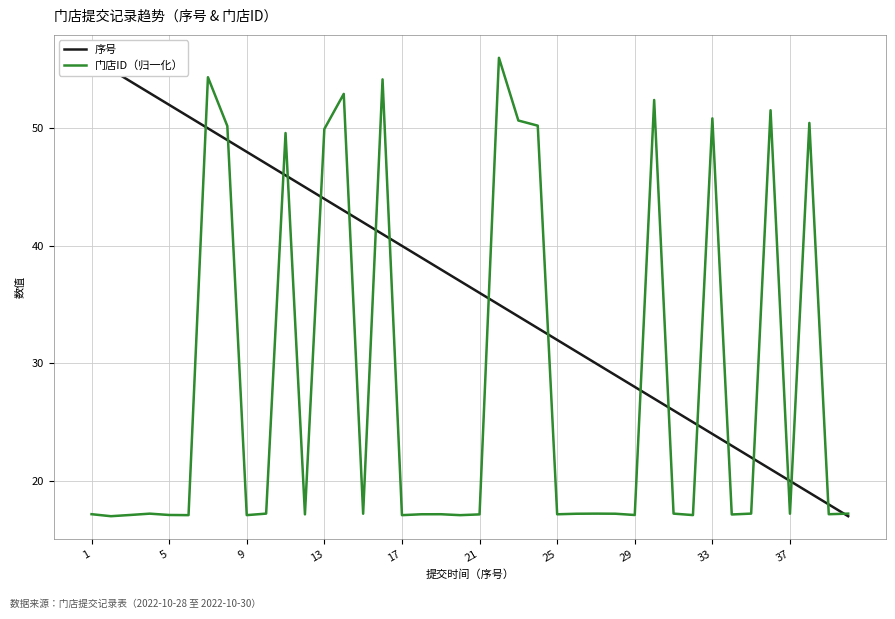

Is it true that 门店ID（归一化） equals 17.1 at 9?

True